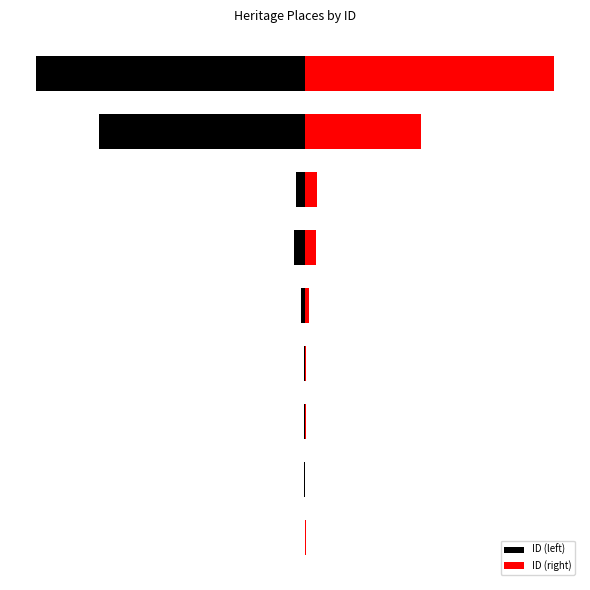

What are all the series names shown in the legend?

ID (left), ID (right)